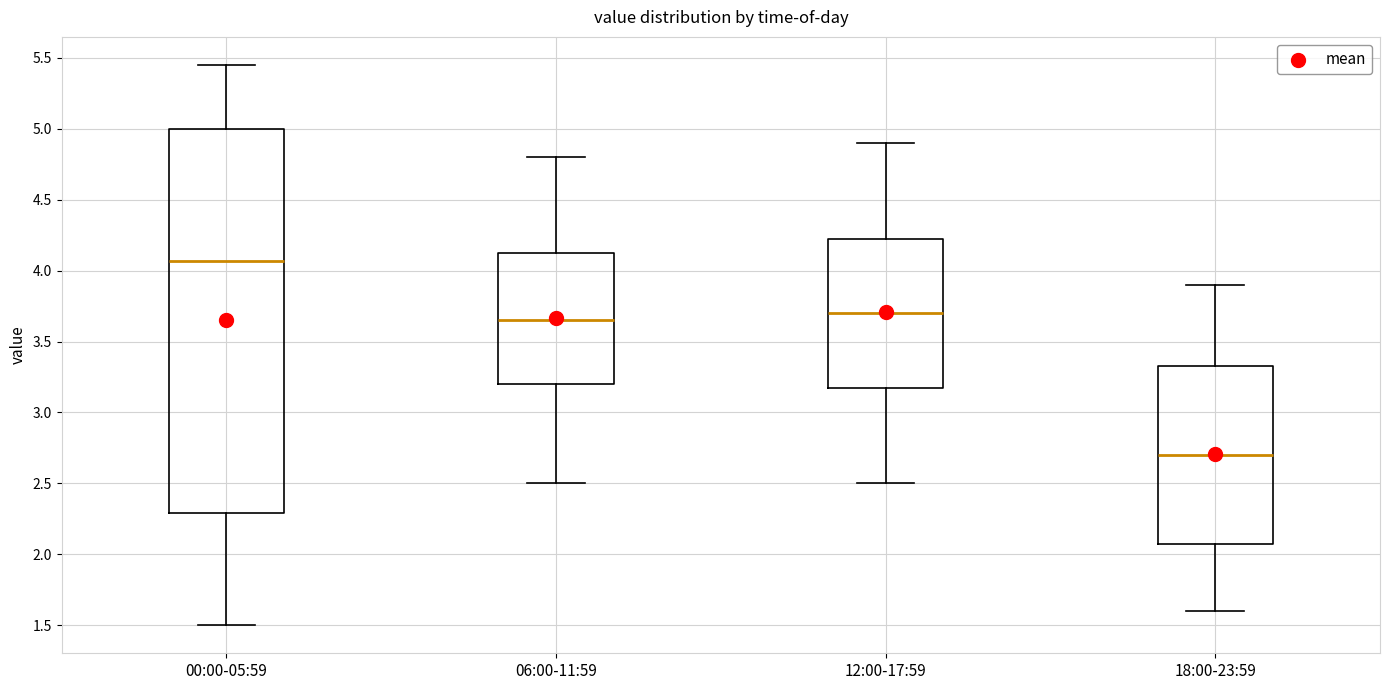

Reading left to right, transcribe this box plot: for each box, give where its median line is, the range the box spans, and where its two whiskers end, as read against the y-axis. The values are not printed on the chart, so give them approximately, as read against the axis.

00:00-05:59: median 4.05, box 2.30 to 5.00, whiskers 1.50 to 5.45
06:00-11:59: median 3.65, box 3.20 to 4.15, whiskers 2.50 to 4.80
12:00-17:59: median 3.70, box 3.20 to 4.25, whiskers 2.50 to 4.90
18:00-23:59: median 2.70, box 2.10 to 3.35, whiskers 1.60 to 3.90